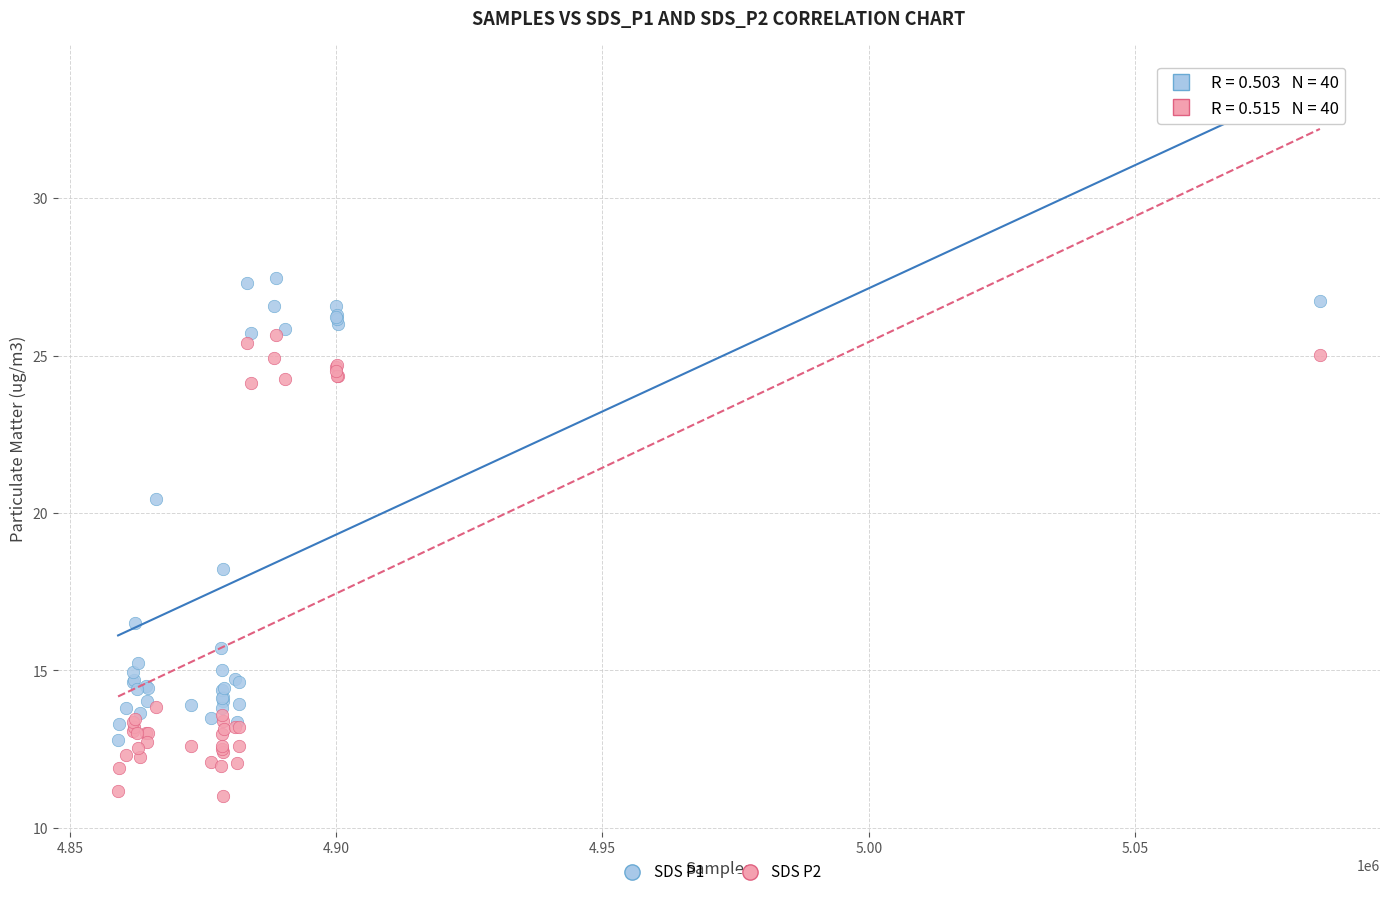

Across all series, what Y value is closest to 19?

18.2